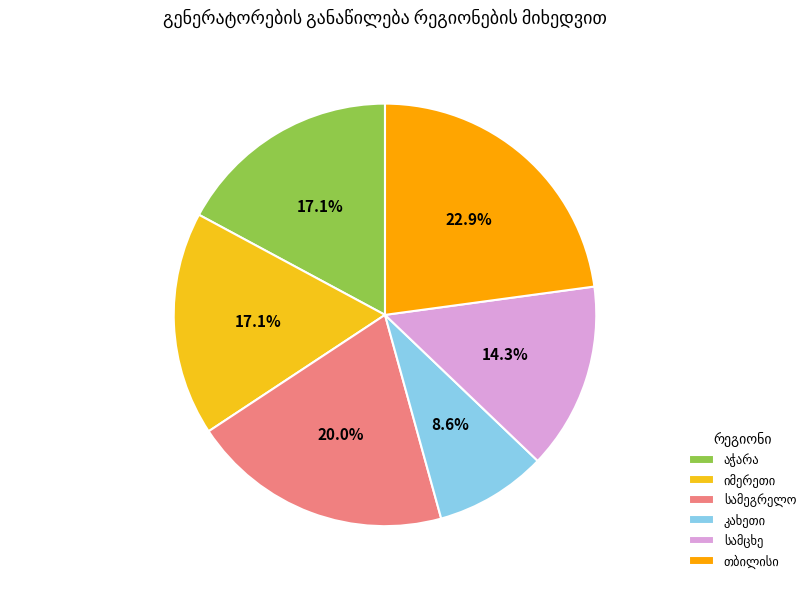

Is there a majority slice in this chart?

No